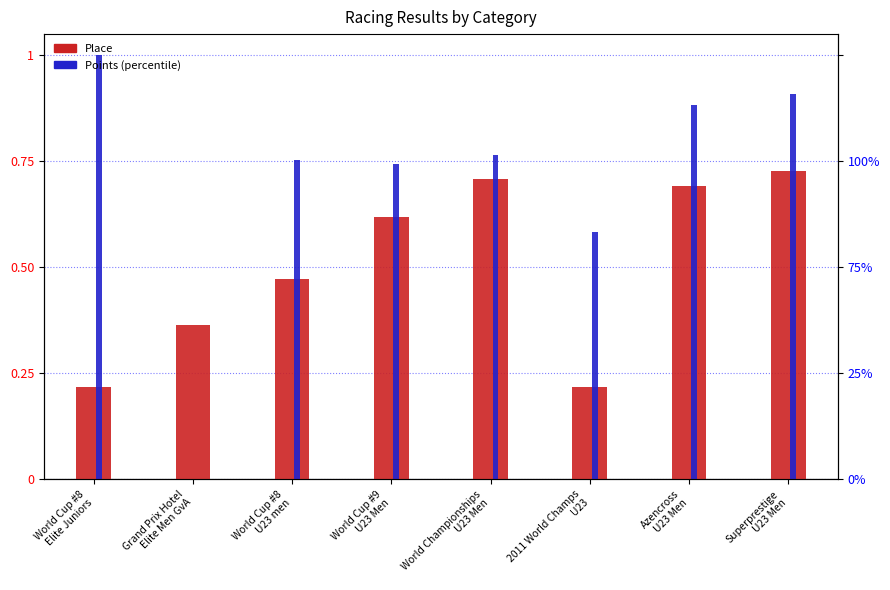

List the series in order of their peak value, highest first.

Points (normalized), Place (normalized)